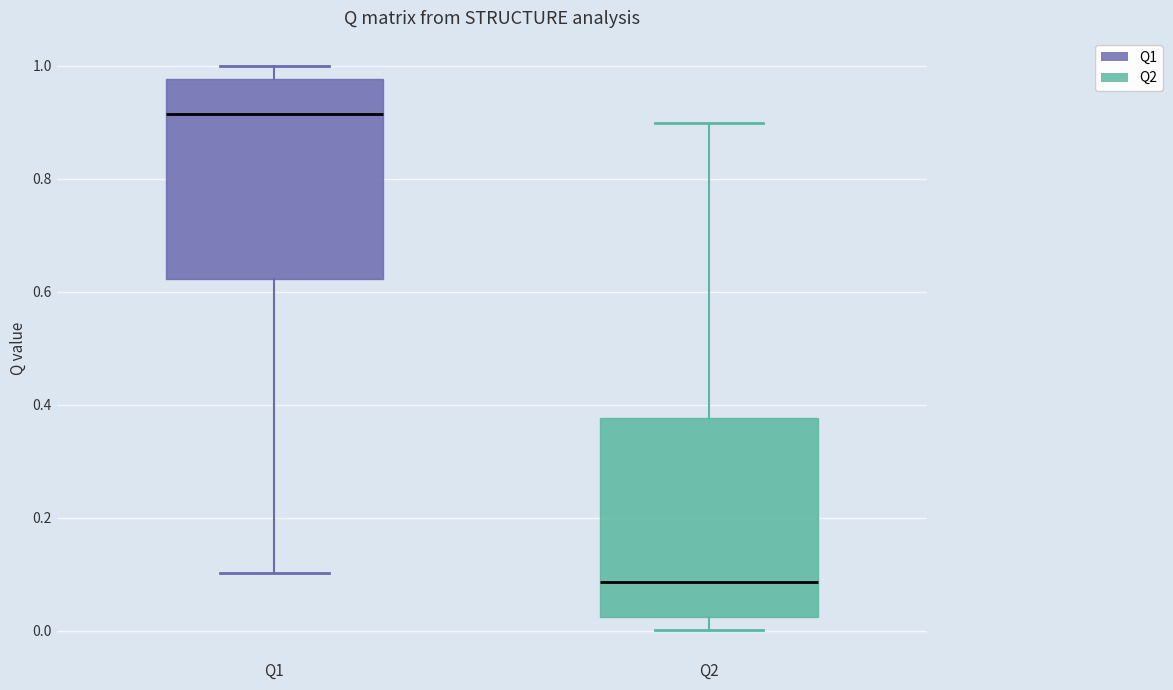

Reading left to right, transcribe this box plot: for each box, give where its median line is, the range the box spans, and where its two whiskers end, as read against the y-axis. The values are not printed on the chart, so give them approximately, as read against the axis.

Q1: median 0.92, box 0.62 to 0.98, whiskers 0.10 to 1.00
Q2: median 0.08, box 0.02 to 0.38, whiskers 0.00 to 0.90